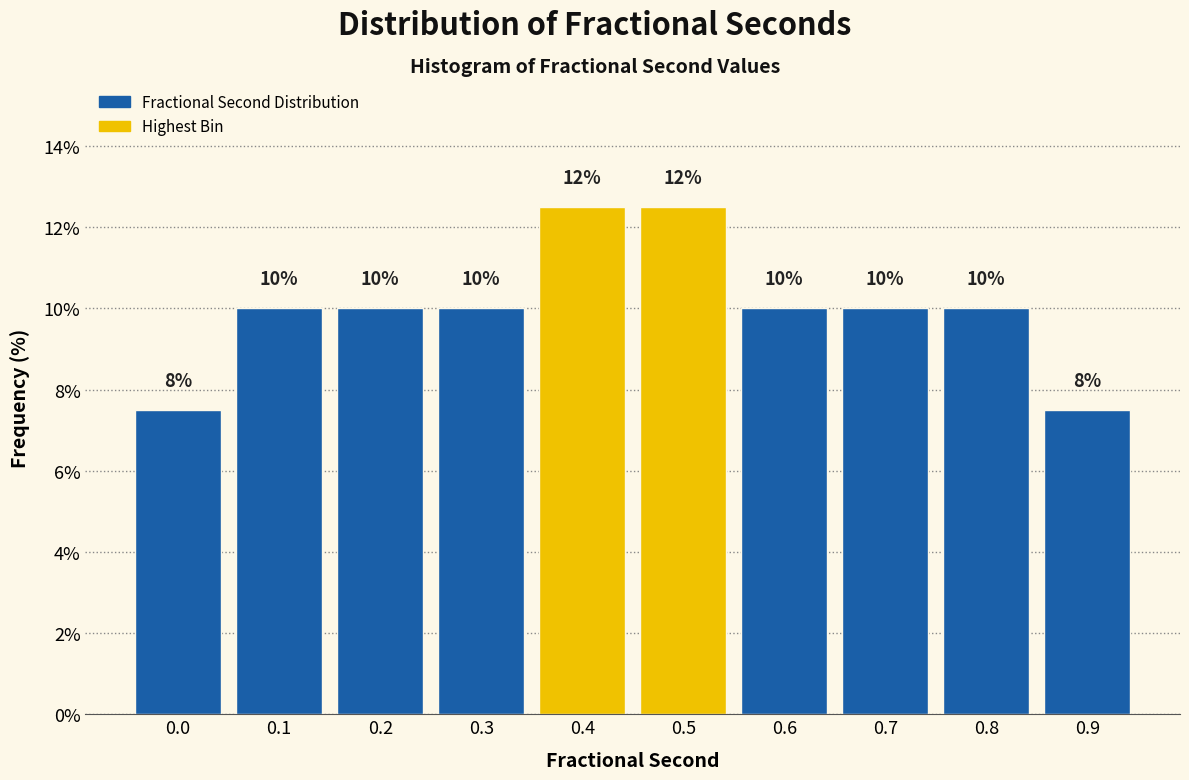

What is the value of the 5th bar from the left?

12.5